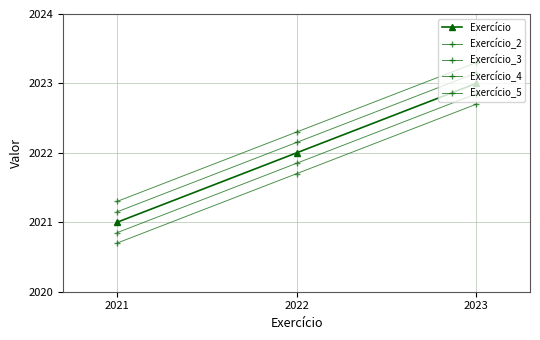

Which series changed the most between 2021 and 2023?

Exercício